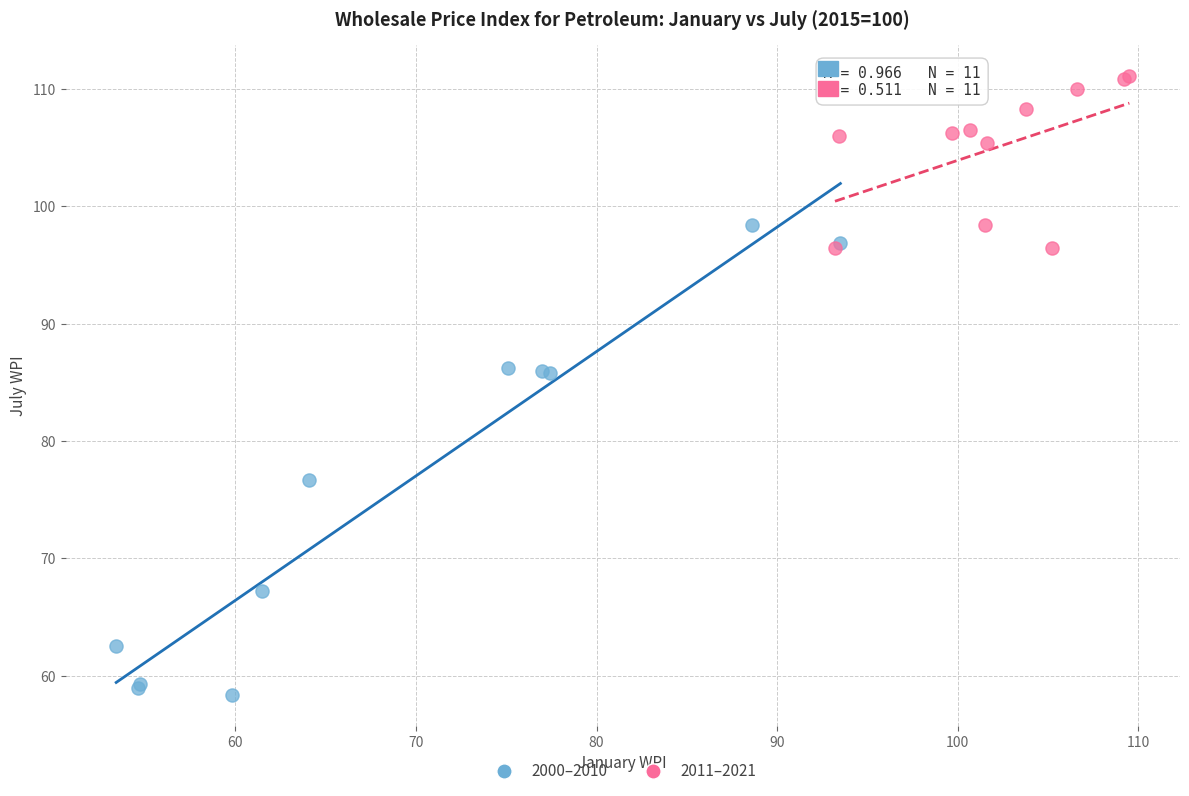

Which series has the largest Y range (max minus min)?

2000–2010